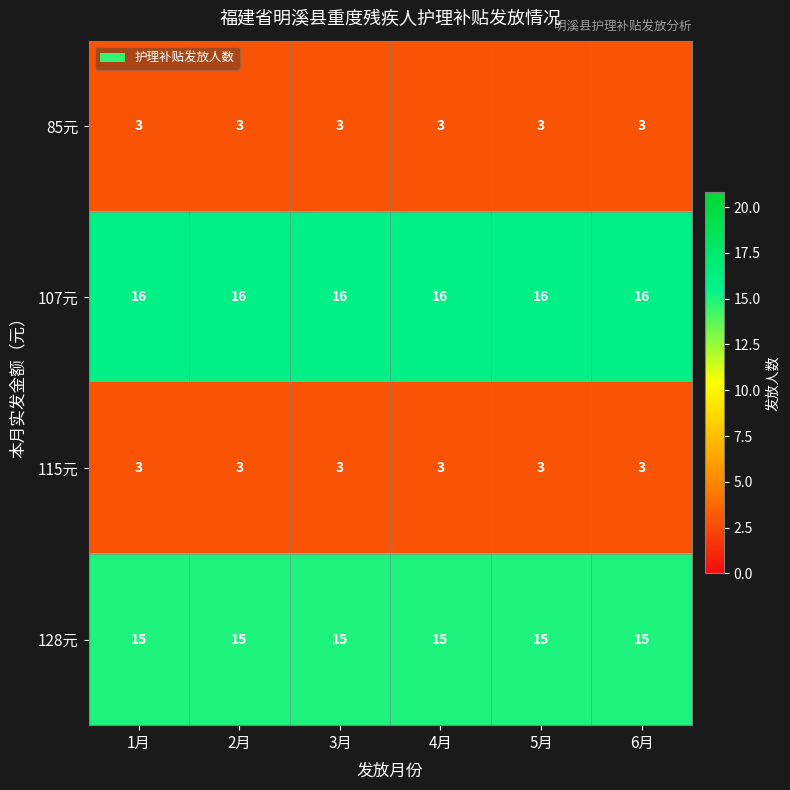

What is the spread (max minus min) of values at 3月?

13